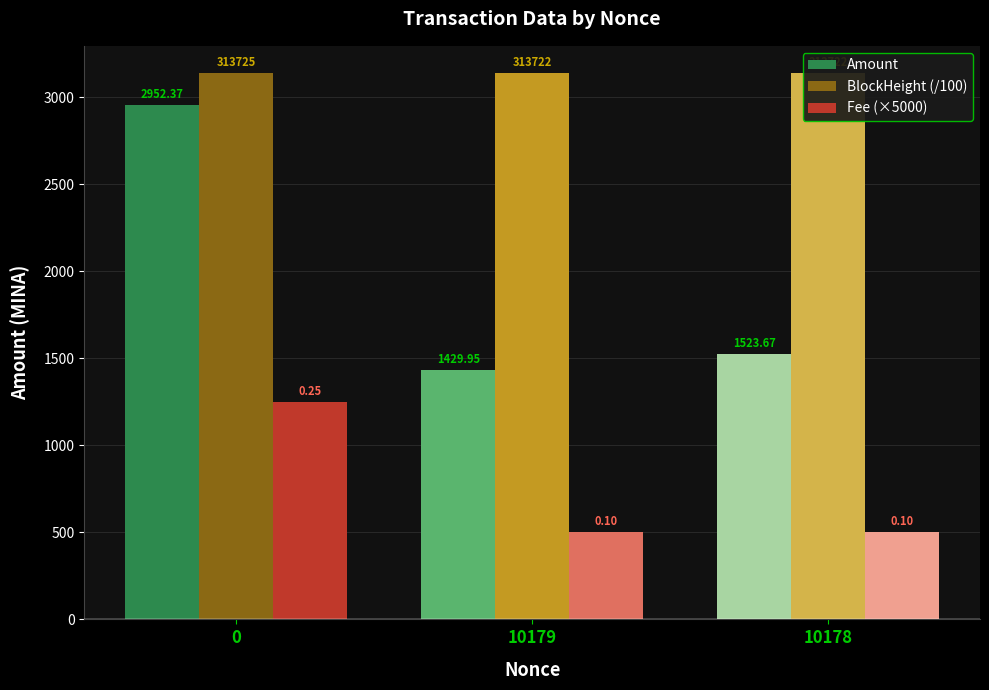

Reading left to right, transcribe all the data shown in this chart.

Amount: 2952.4	1429.9	1523.7
BlockHeight (/100): 3137.2	3137.2	3137.2
Fee (×5000): 1250.0	500.0	500.0